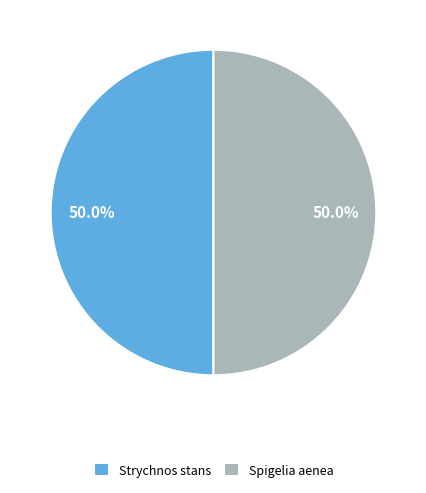

How much of the chart is everything except Strychnos stans?

50.0%